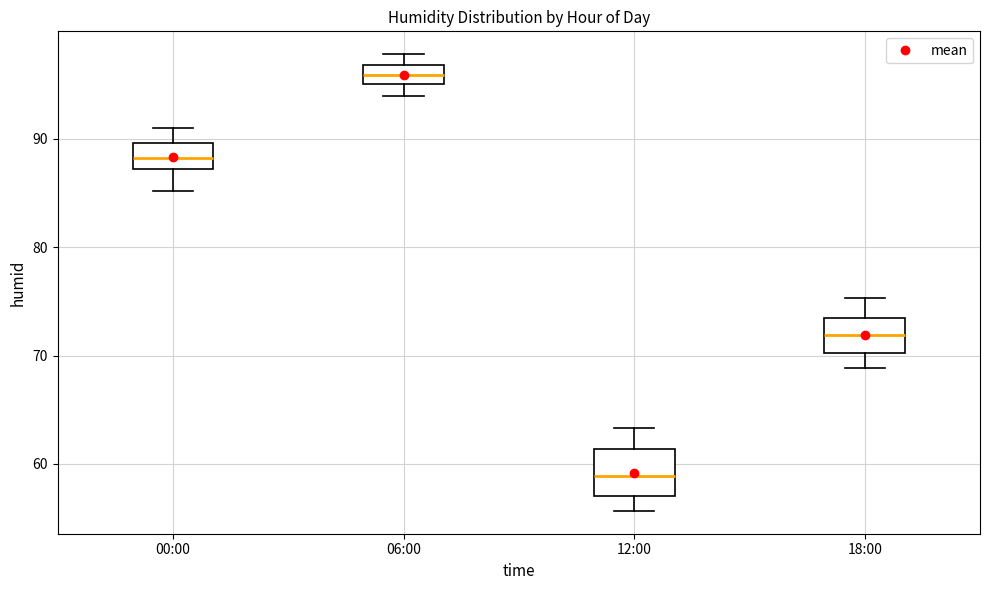

Where is the upper edge of the box for 12:00 on the y-axis? The values are not printed on the chart, so give them approximately, as read against the axis.

61